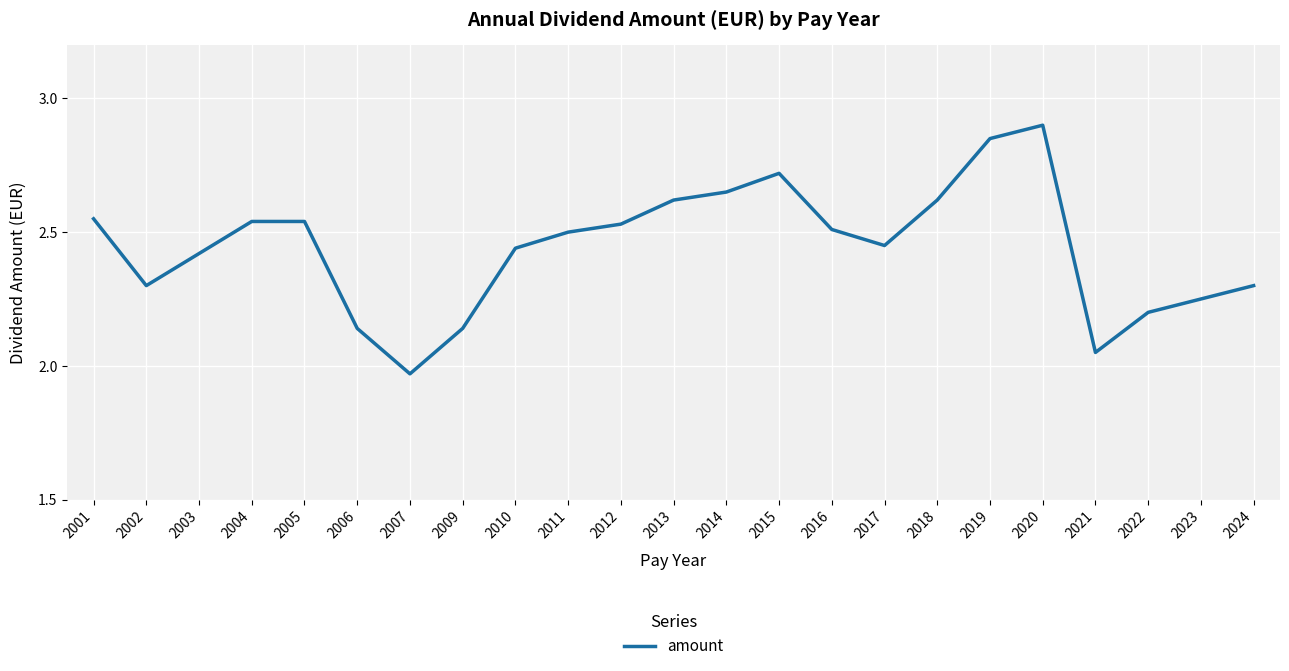

How many lines are shown in the chart?

1